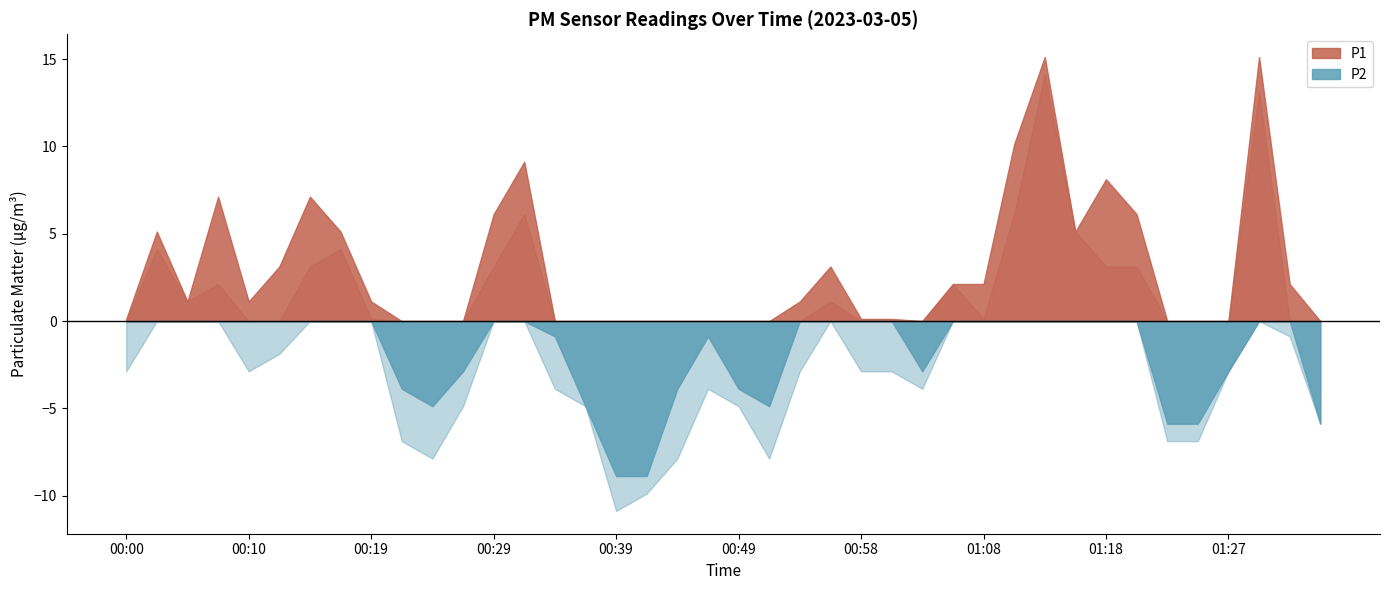

What is the difference between the P2 values at 01:05 and 00:53?

5